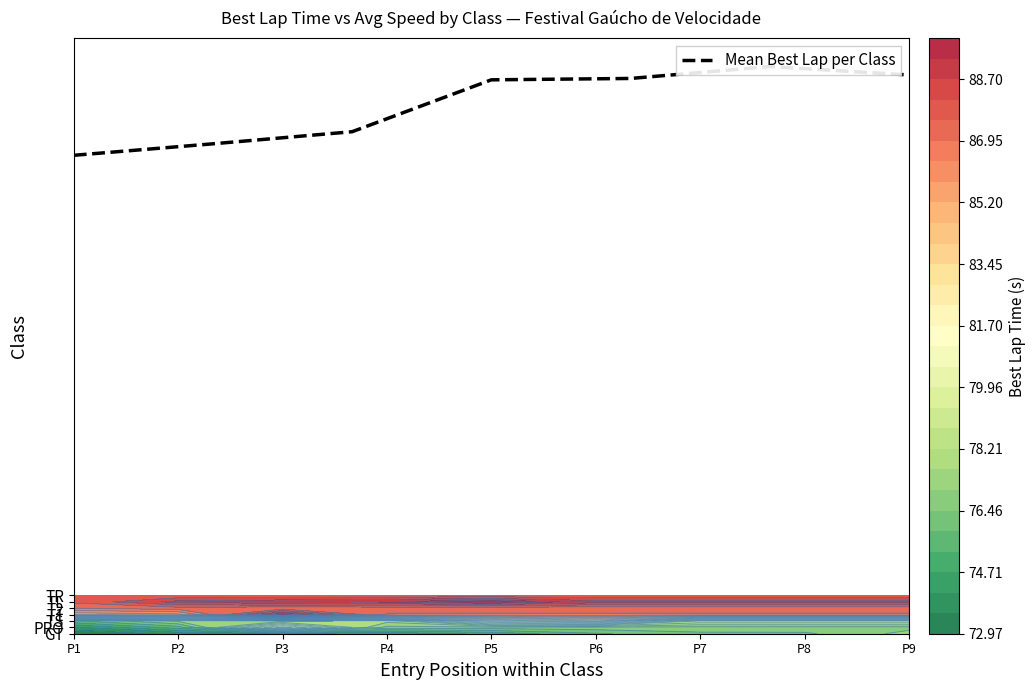

How many series are shown in this chart?

1